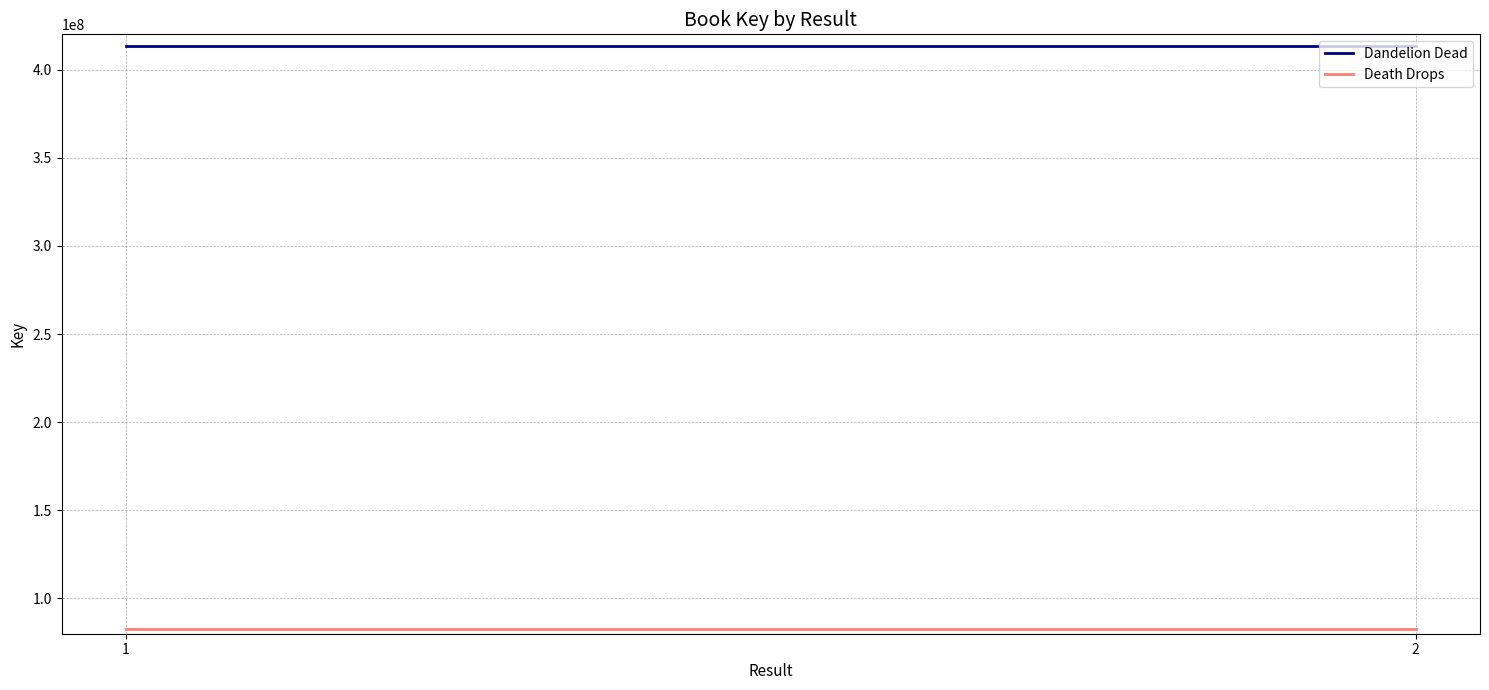

Reading left to right, extract all data points from this chart.

Dandelion Dead: 413231274	413231274
Death Drops: 82485194	82485194